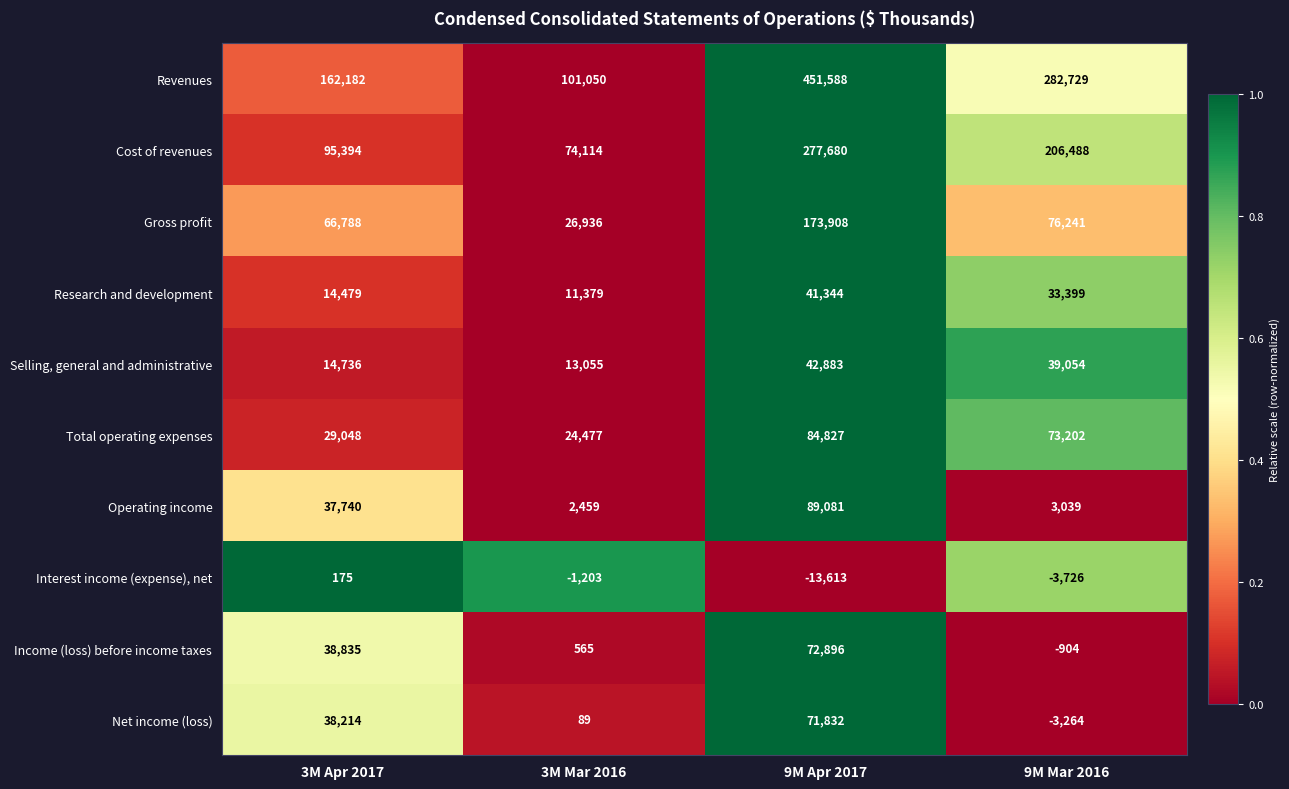

Which series has the largest range (max minus min)?

Revenues